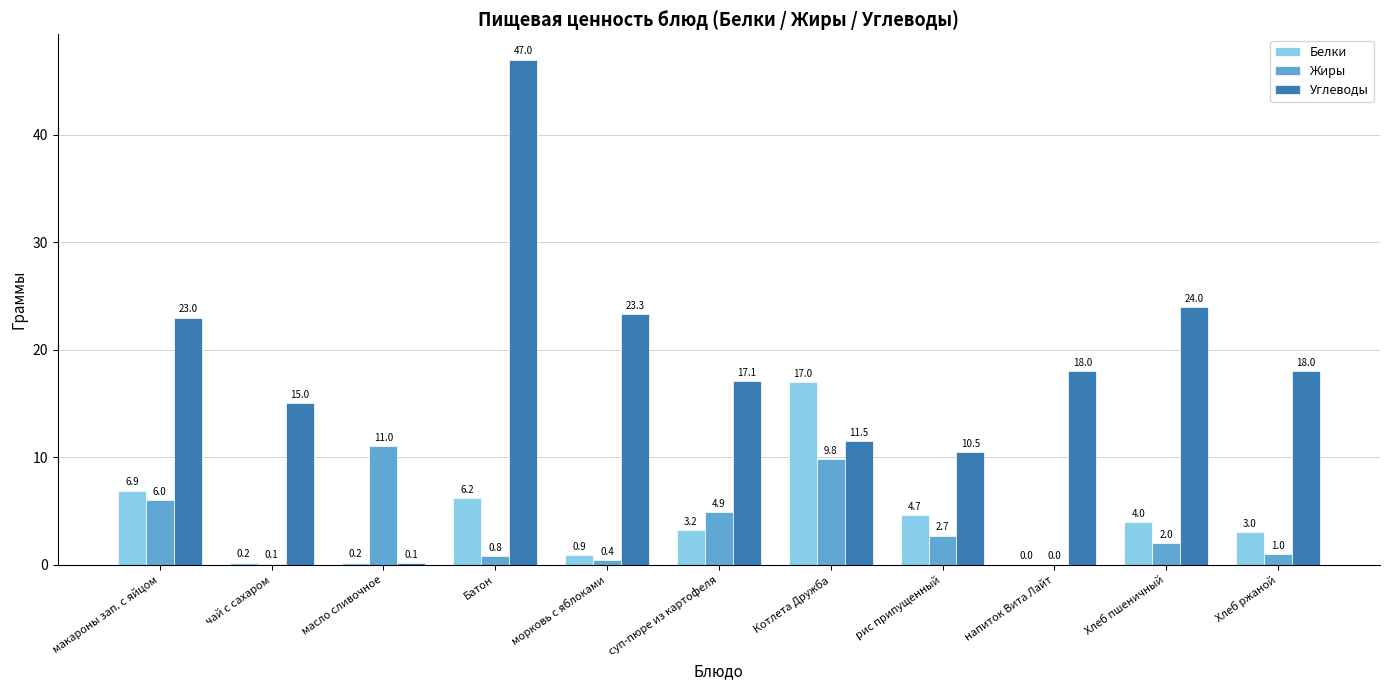

True or false: Белки has a value of 3.5 at Батон.

False